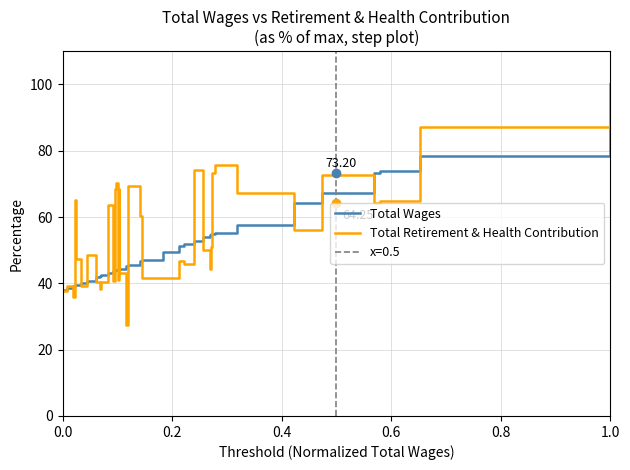

Which series has the widest spread of values?

Total Retirement & Health Contribution